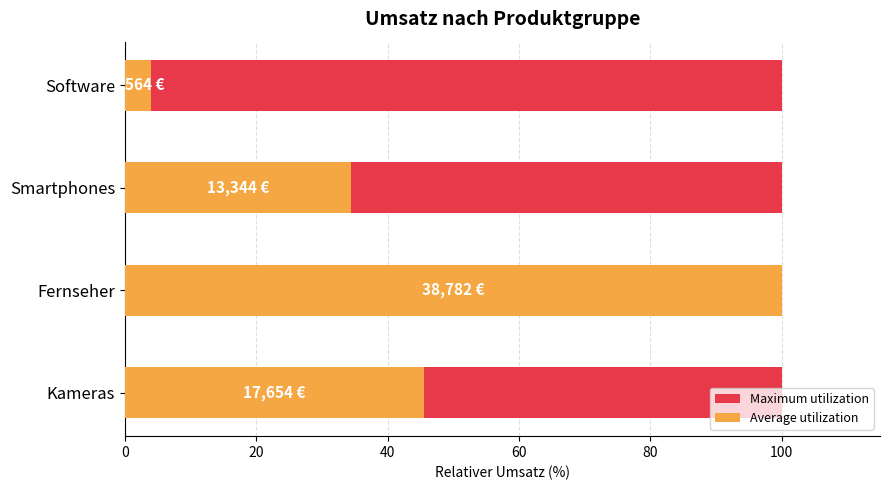

Rank the series at 60 from lowest to highest value.

Maximum utilization, Average utilization